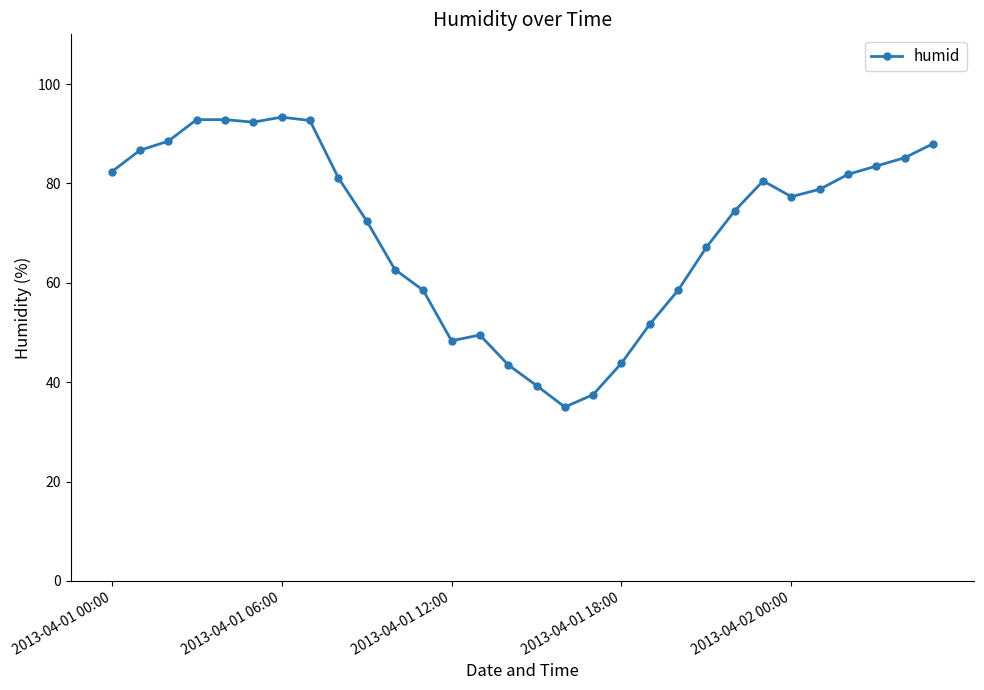

What is the sum of all values?

2120.3